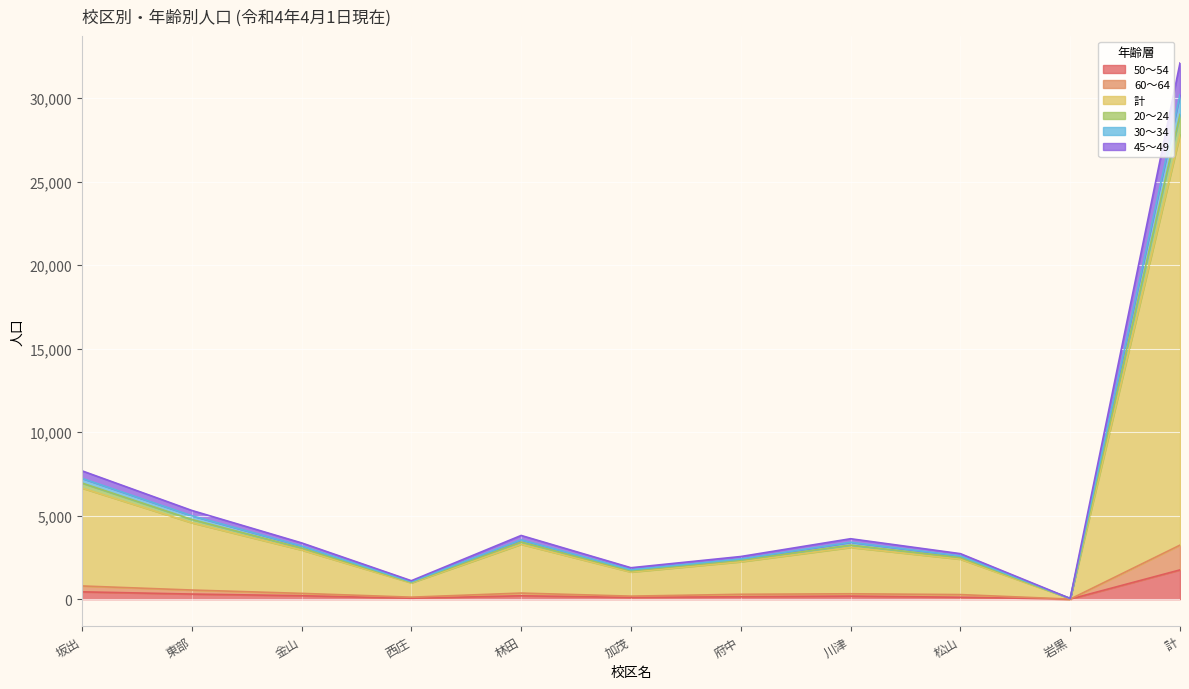

At which category is the sum across all series the highest?

計